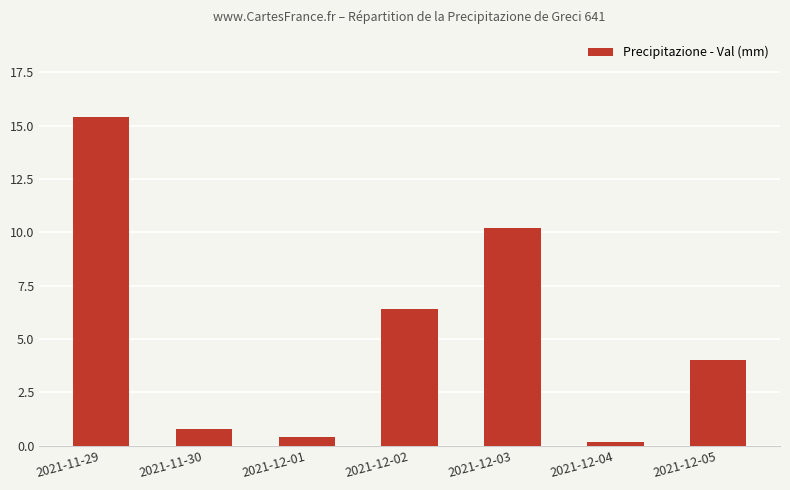

List the labels in order of value, smallest first.

2021-12-04, 2021-12-01, 2021-11-30, 2021-12-05, 2021-12-02, 2021-12-03, 2021-11-29